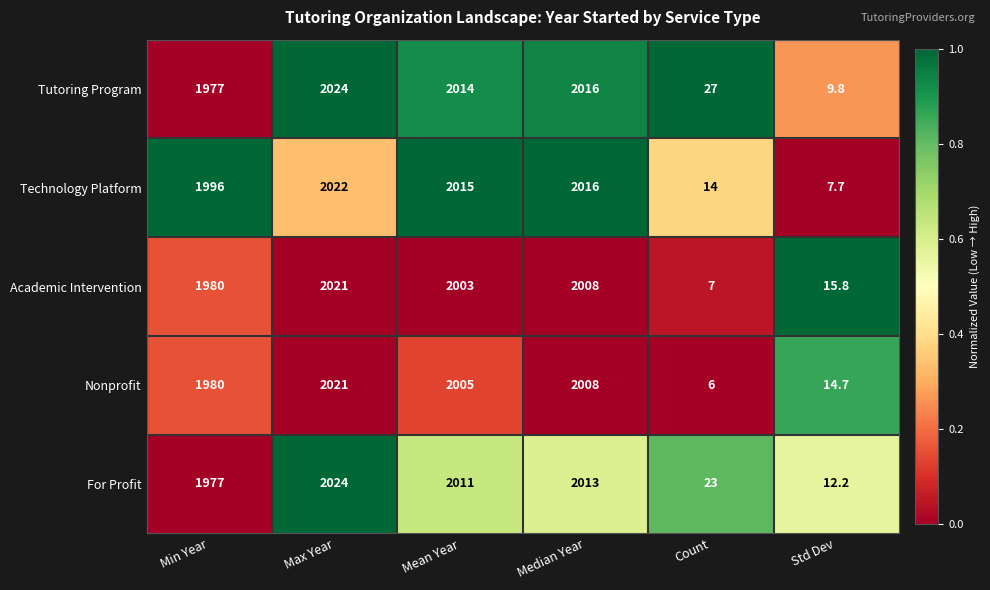

What is the difference between the maximum and minimum values in the Tutoring Program series?

2014.2